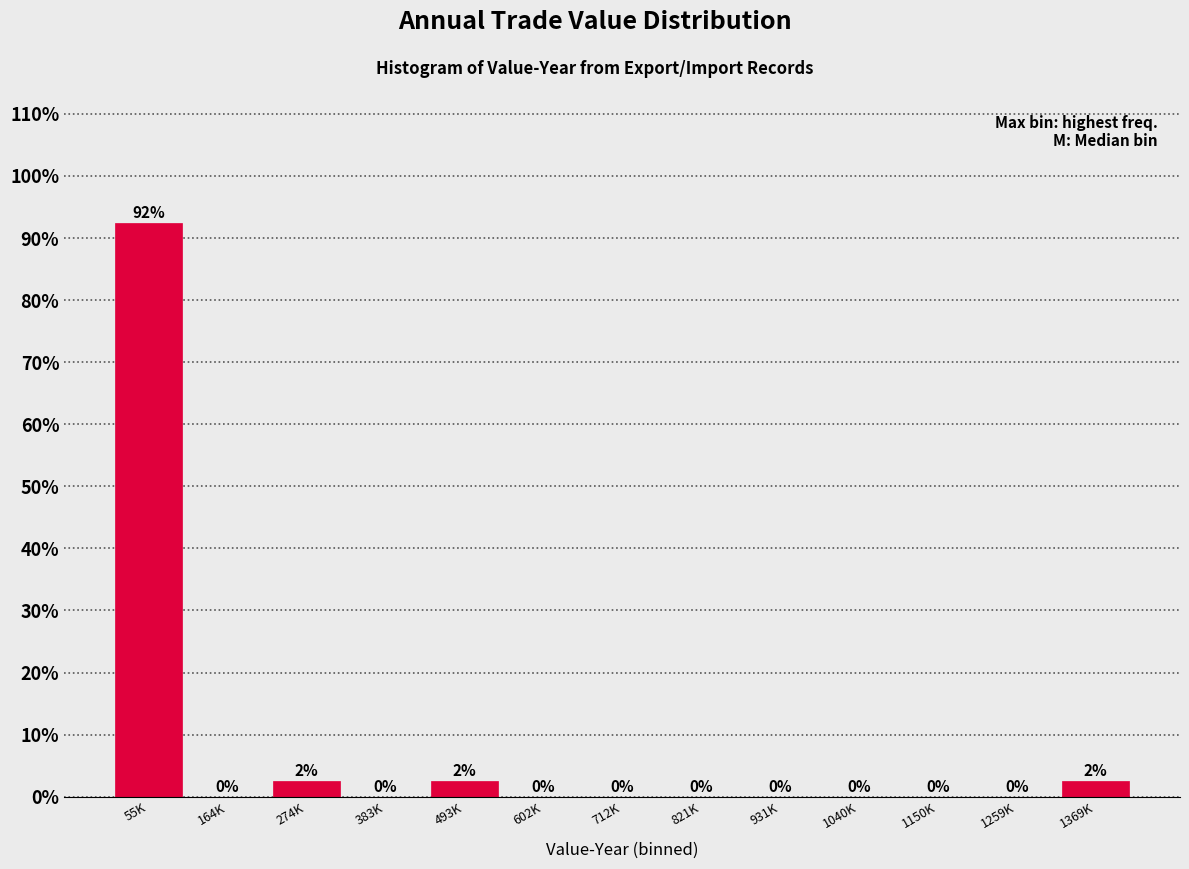

What value does the data have at 274K?

2.5